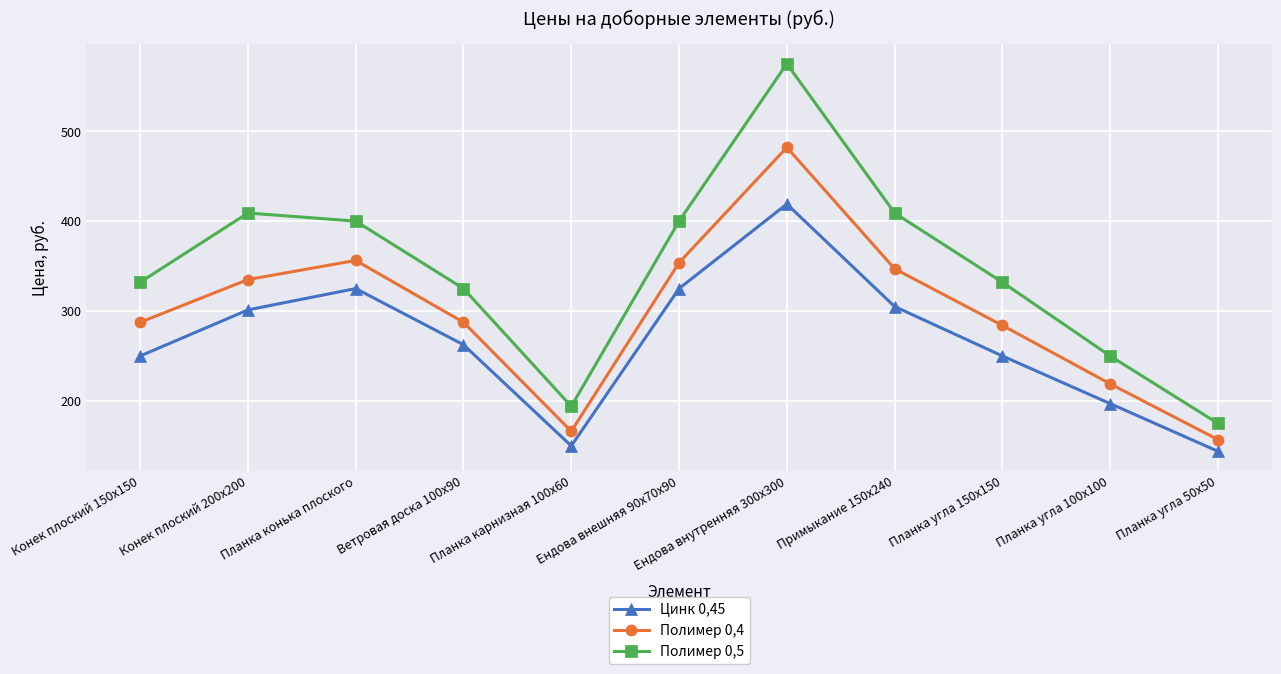

What is the average value of the Полимер 0,4 series?

297.8